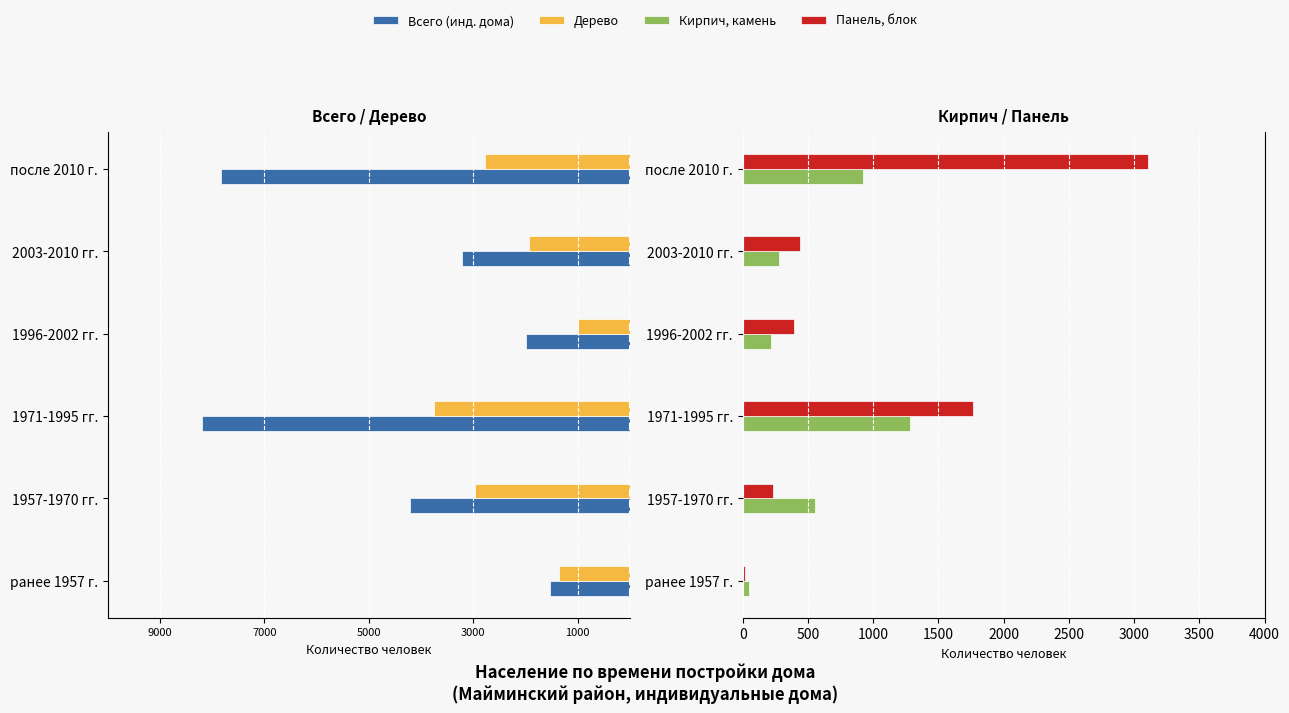

What is the value of the Панель, блок bar at the 4th from the left?

396